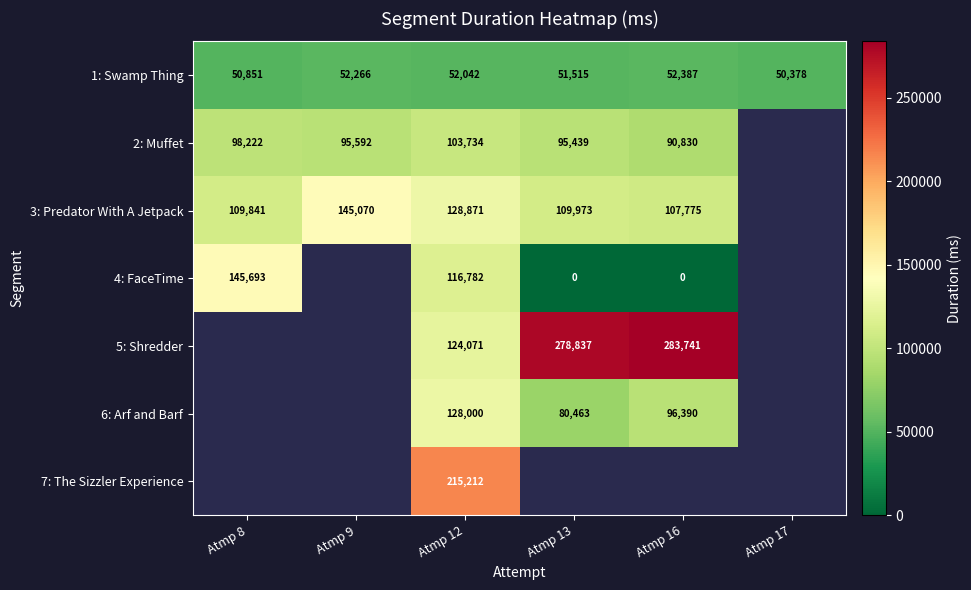

Is the value of 2: Muffet at Atmp 13 greater than the value of 3: Predator With A Jetpack at Atmp 16?

No